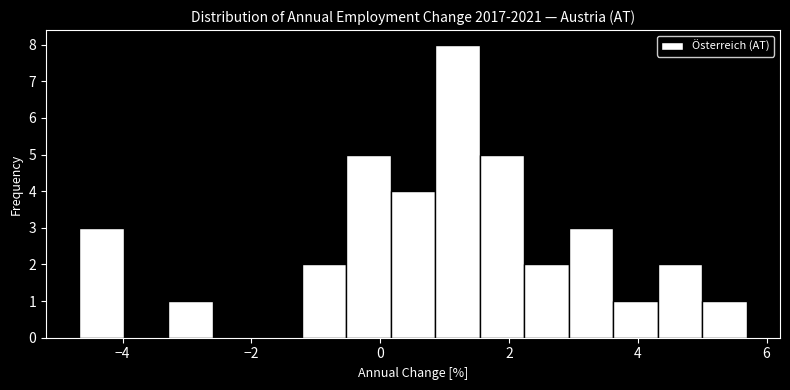

Read against the x-axis, roughly where is the centre of the tallest bar?

1.2